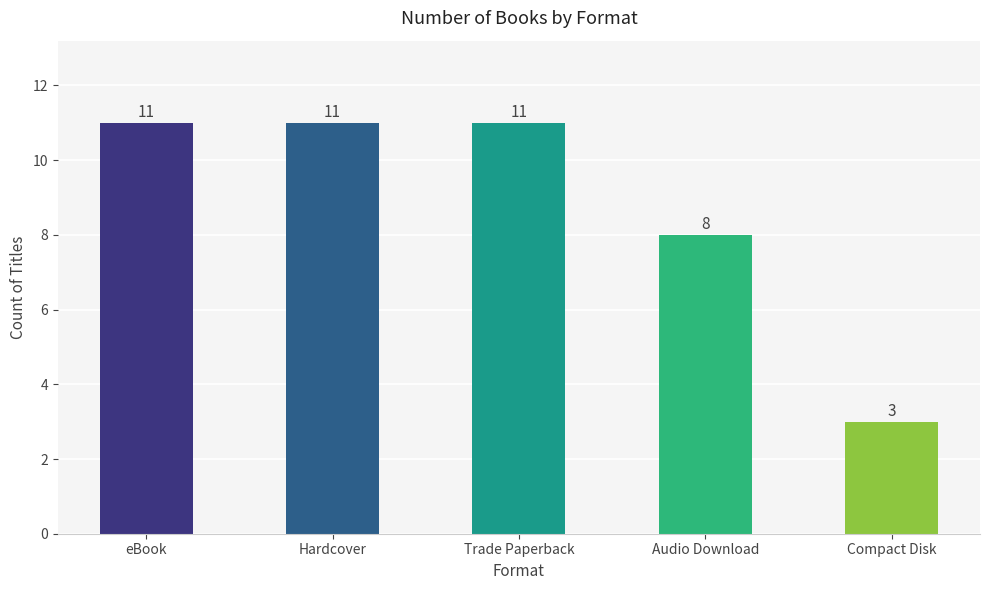

What is the label of the 2nd bar from the left?

Hardcover